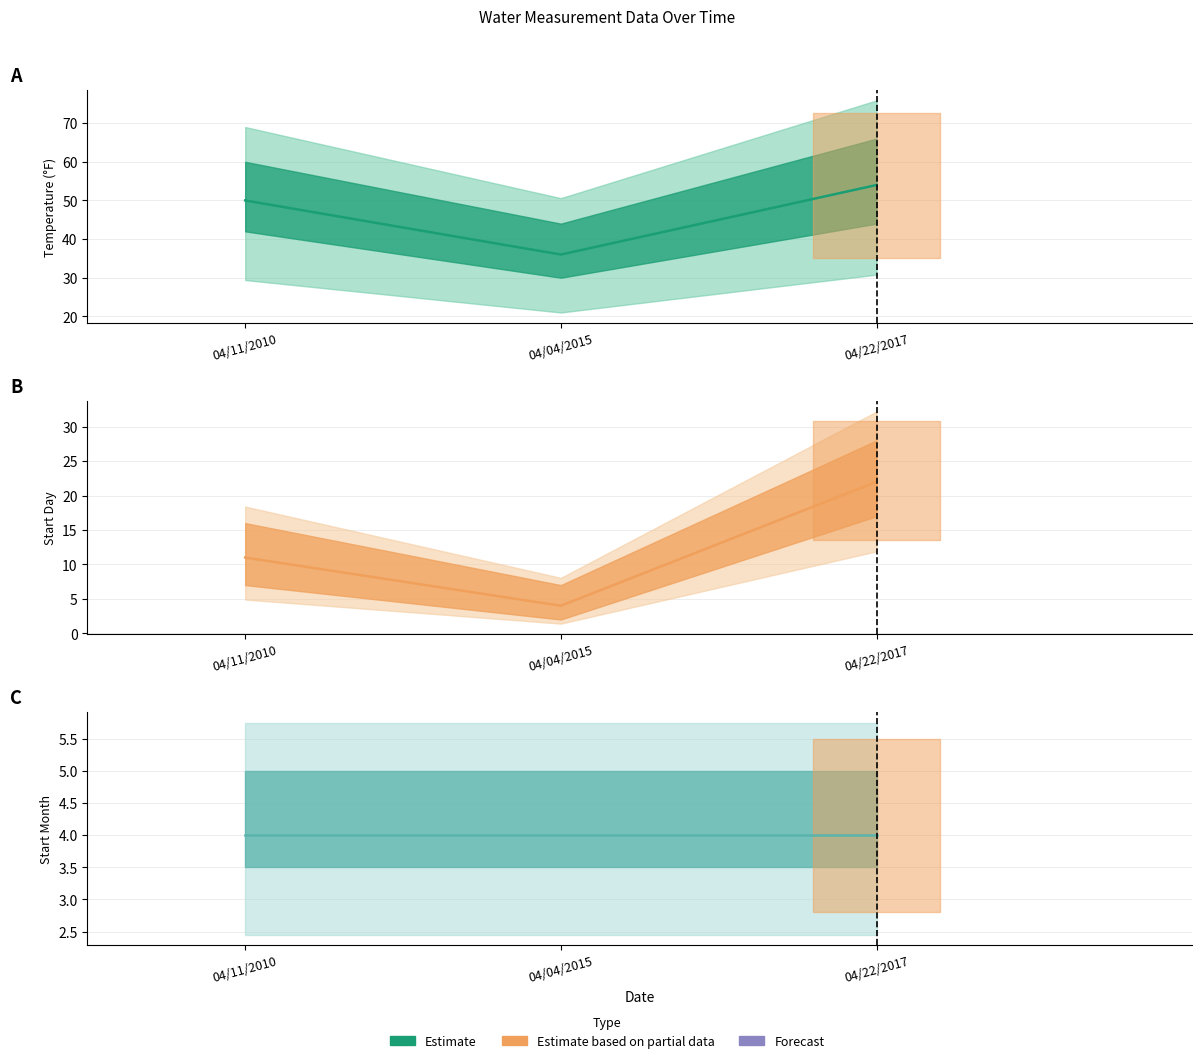

Rank the series at 04/04/2015 from lowest to highest value.

Startday, Startmonth, Temperature